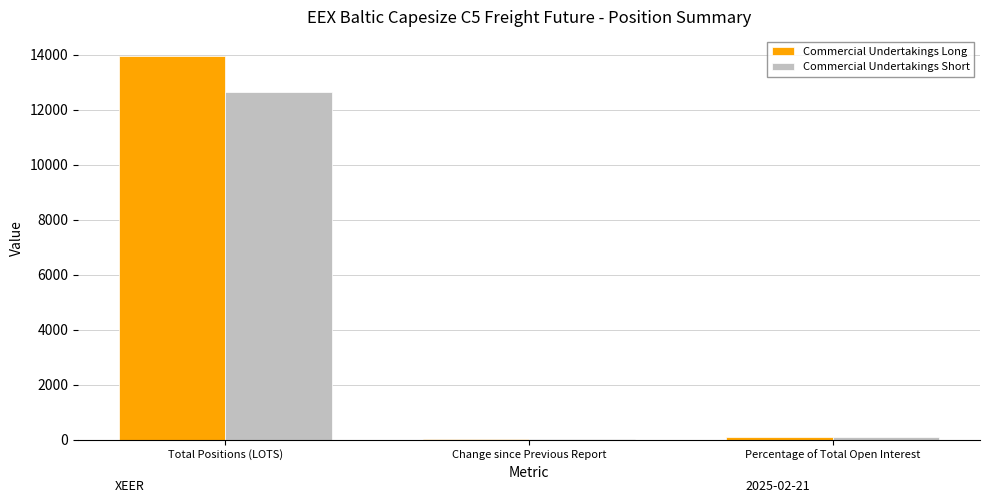

At which label does Commercial Undertakings Short reach its peak?

Total Positions (LOTS)